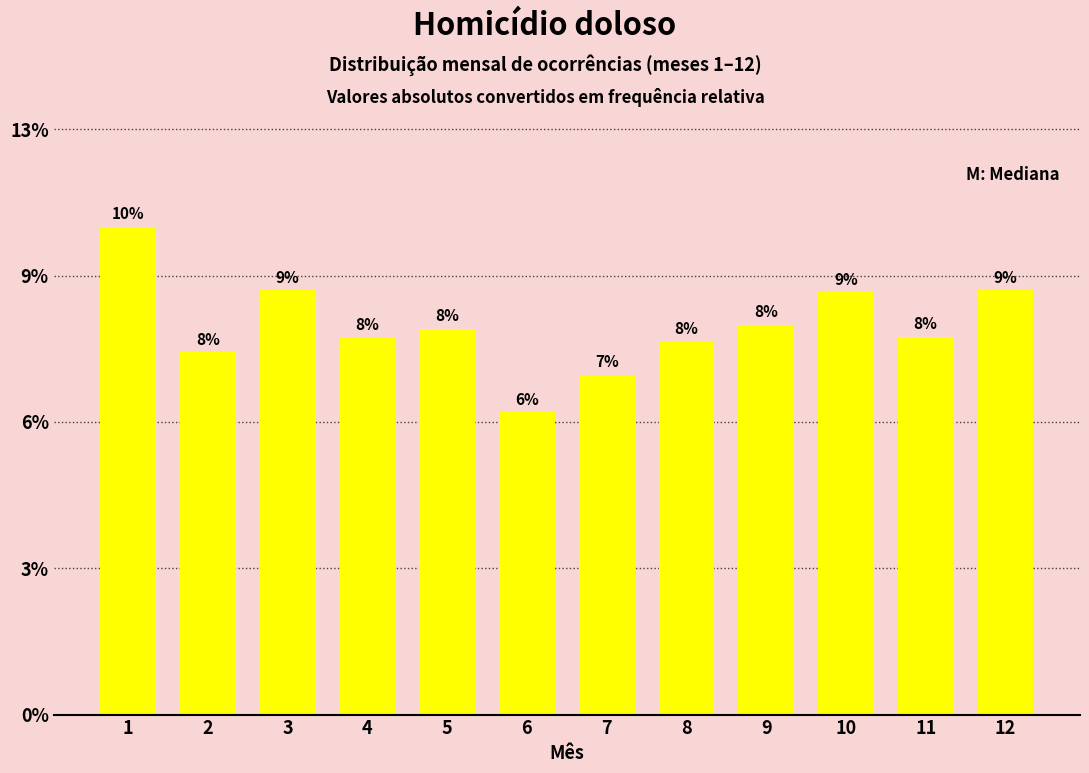

Does the chart contain any negative values?

No